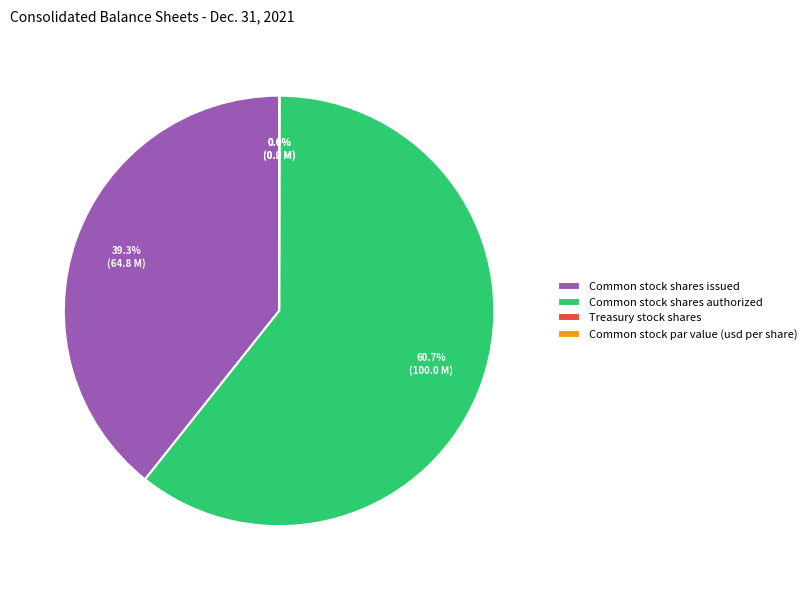

What is the total percentage of Common stock shares authorized and Treasury stock shares?

60.7%